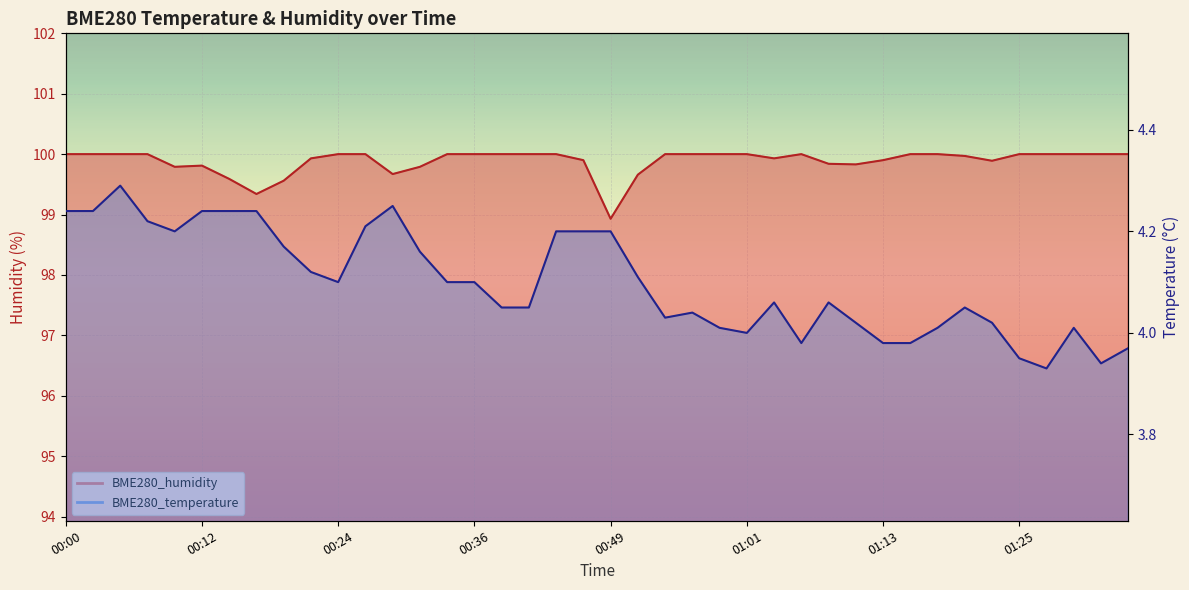

The BME280_temperature series shows 1.3 at 00:31. True or false?

False